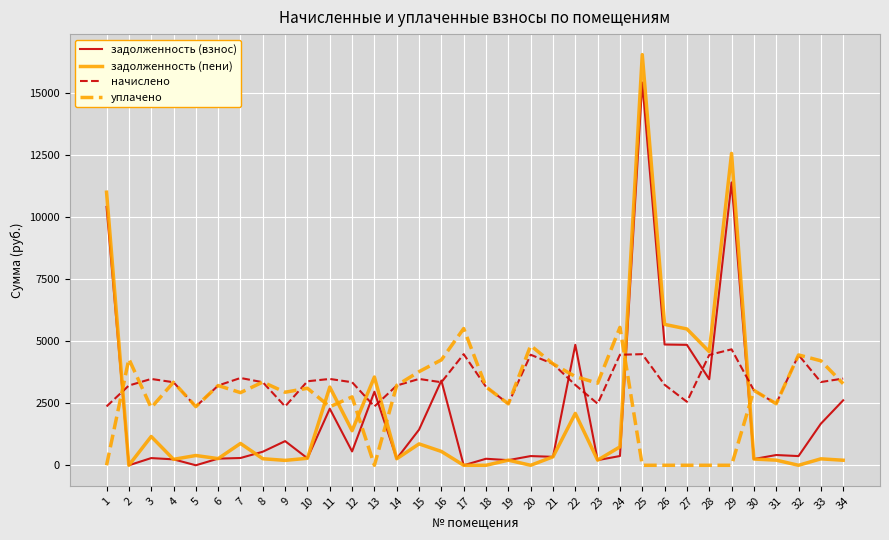

Rank the series at 3 from lowest to highest value.

задолженность (взнос), задолженность (пени), уплачено, начислено